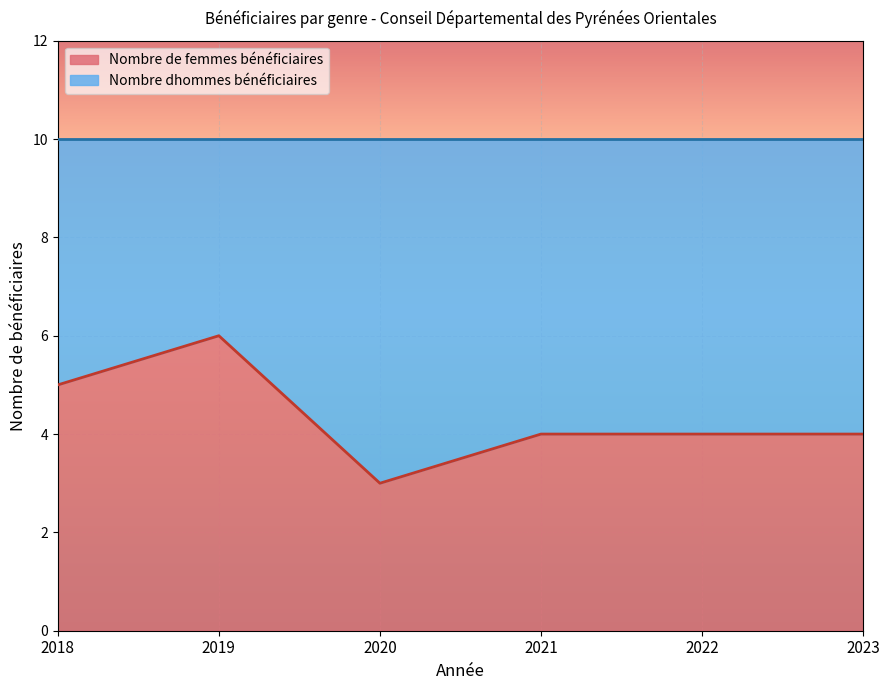

Which label corresponds to the smallest value in the chart?

2020